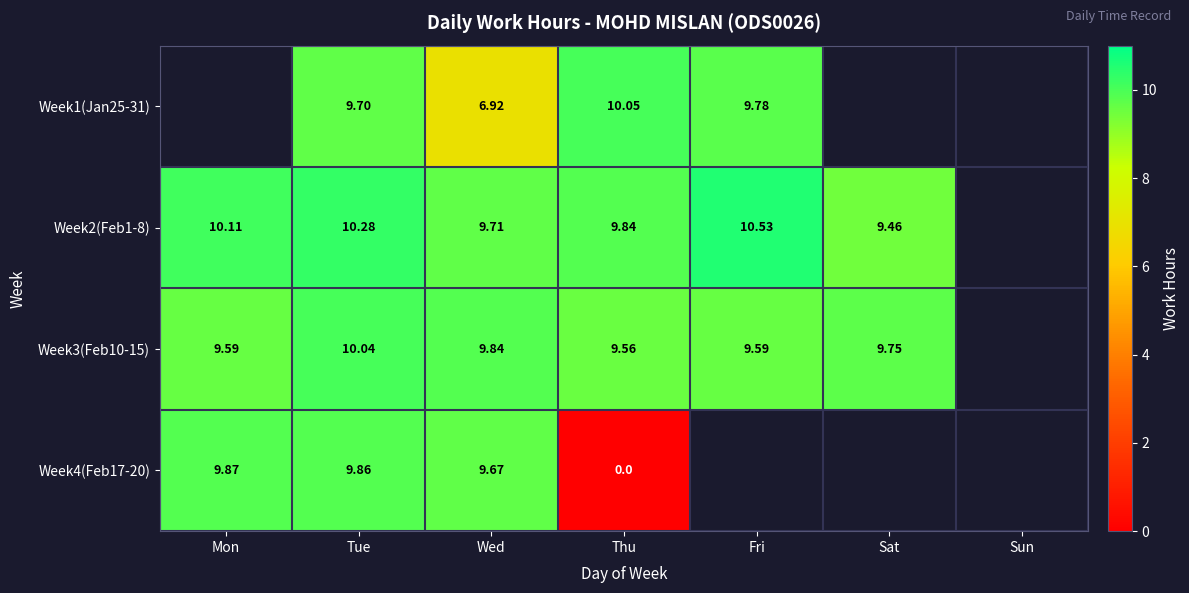

Is the value of Week4(Feb17-20) at Wed greater than the value of Week3(Feb10-15) at Fri?

Yes